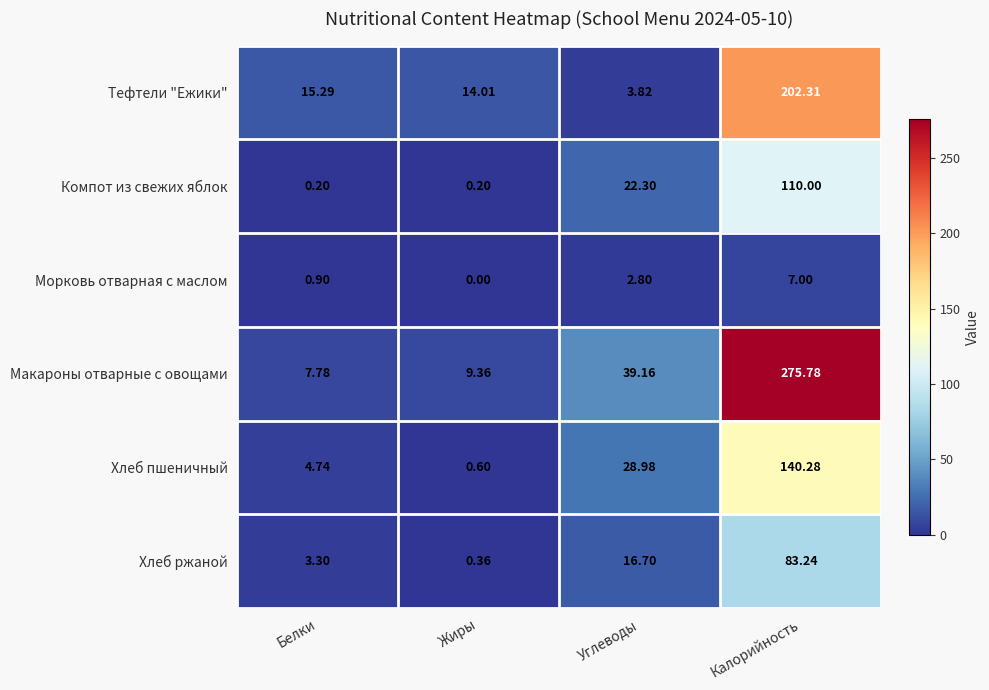

Which series changed the most between Белки and Углеводы?

Макароны отварные с овощами